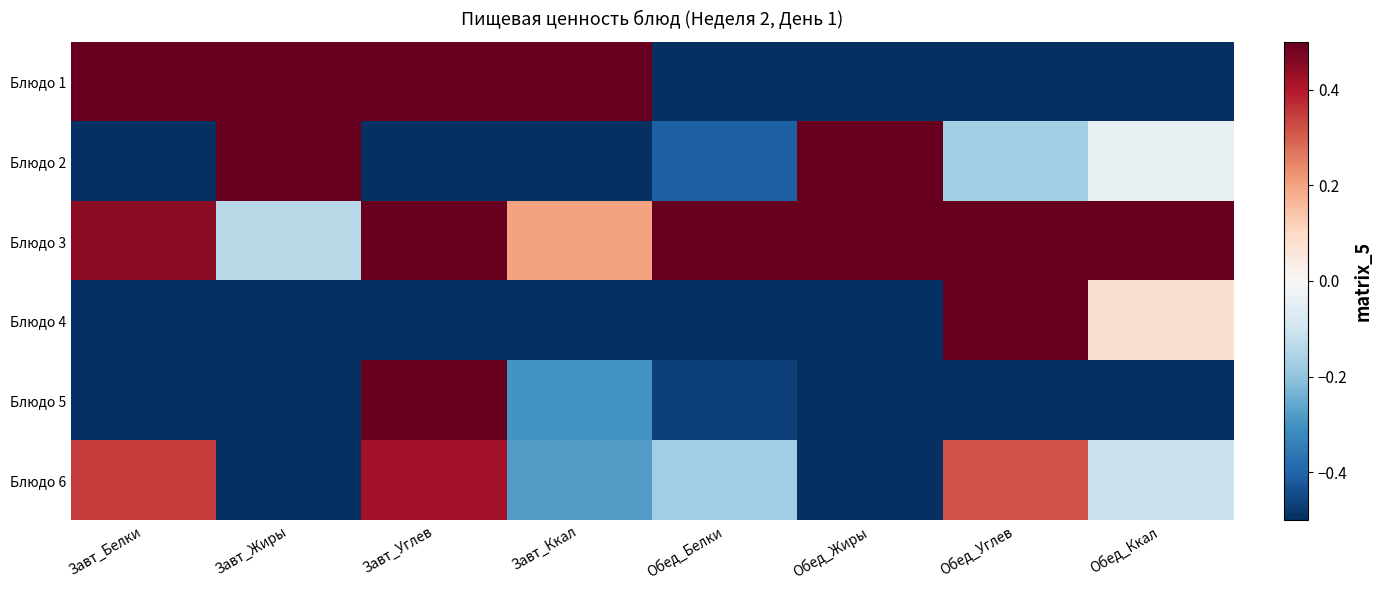

Between Обед_Углев and Обед_Белки, which is larger?

Обед_Белки